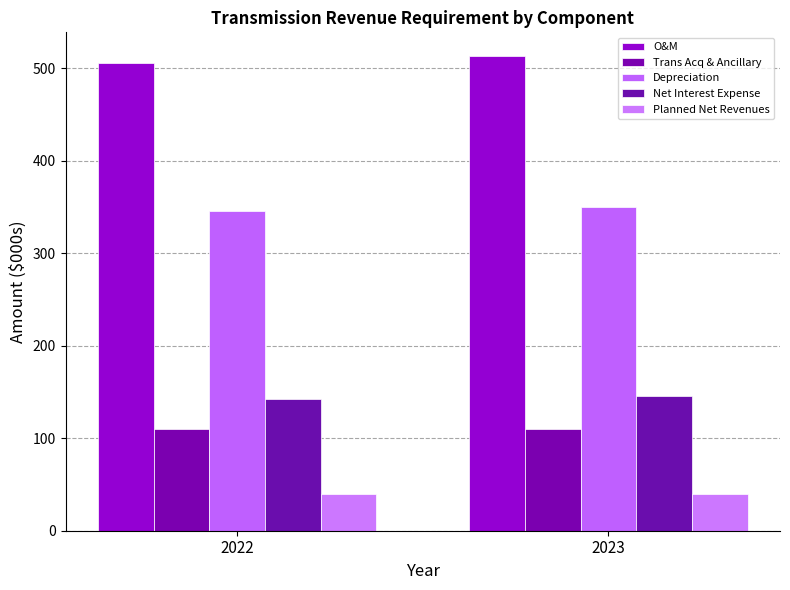

At which label does Depreciation first exceed 349?

2023